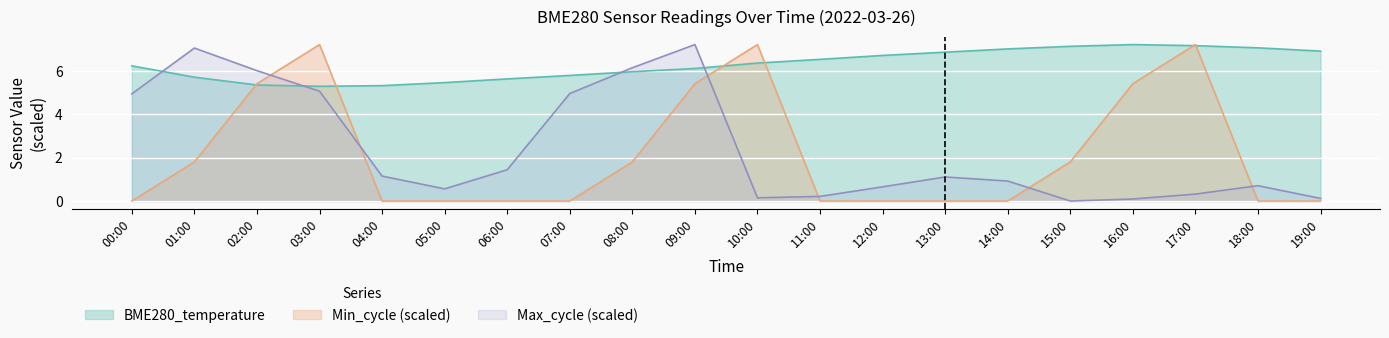

After their last crossing, which series has the higher values: Max_cycle or BME280_temperature?

BME280_temperature